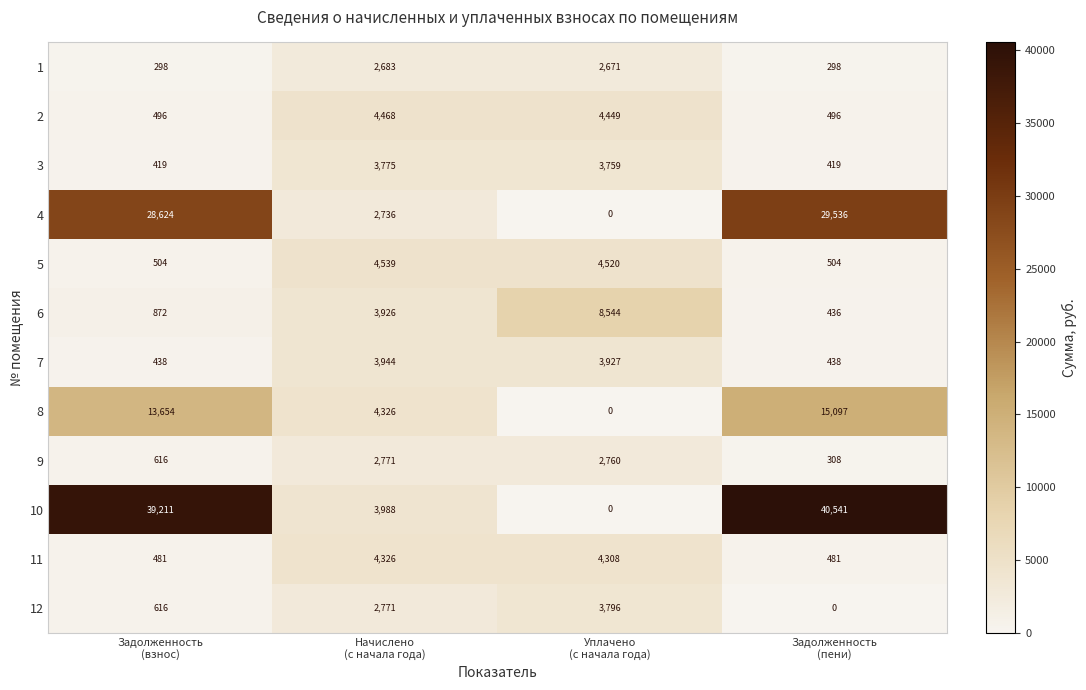

Which series has the largest total across all categories?

10